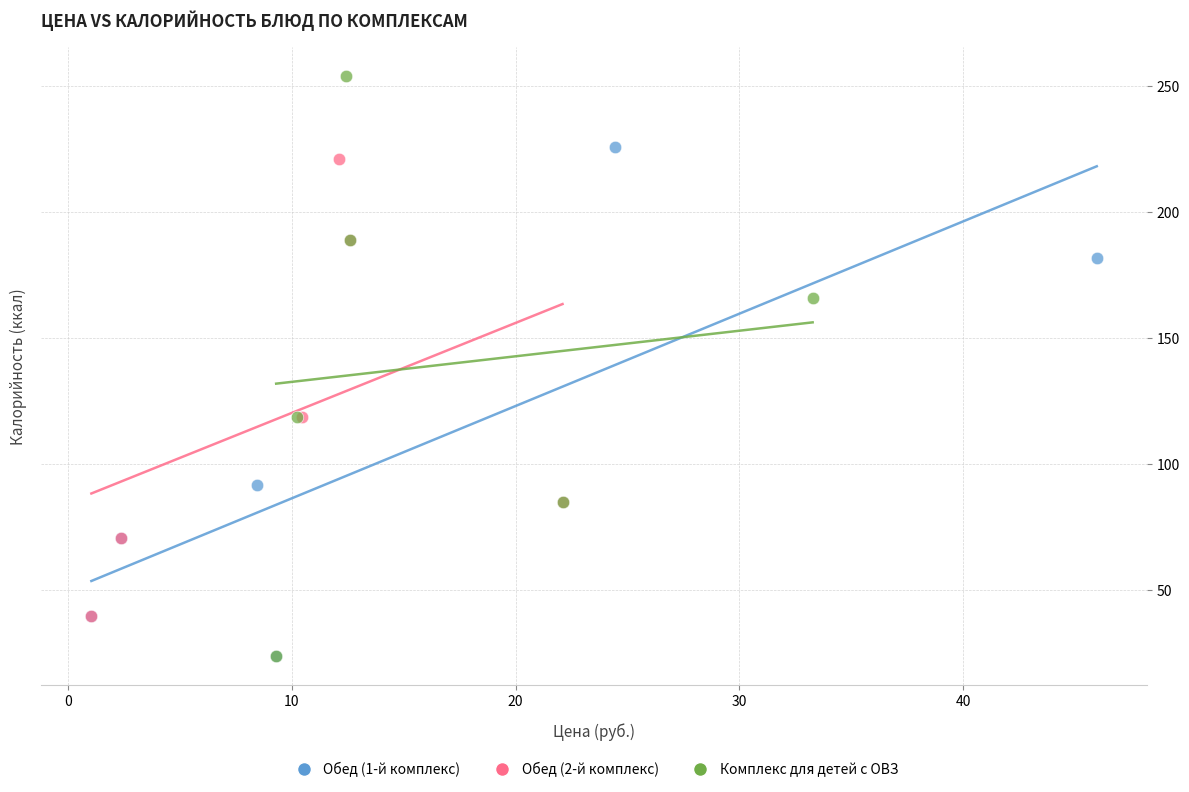

Which series contains the highest Y value?

Комплекс для детей с ОВЗ